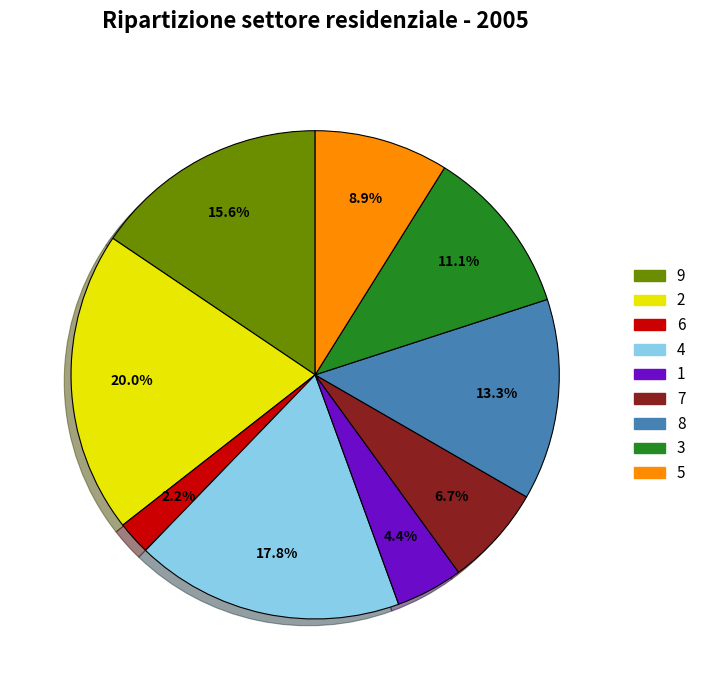

True or false: 7 accounts for 7% of the total.

True